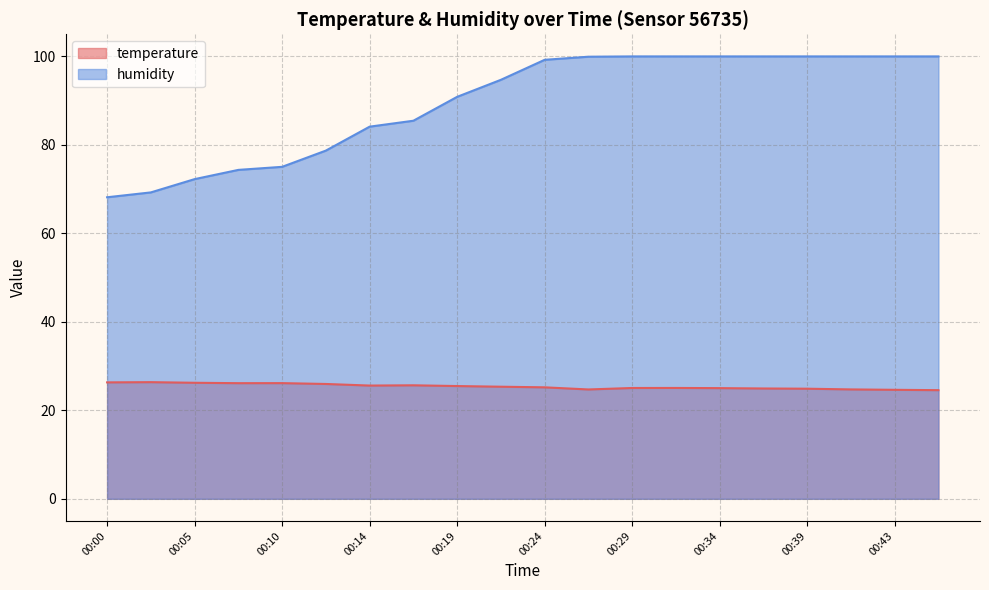

Which category has the highest value in the humidity series?

00:29